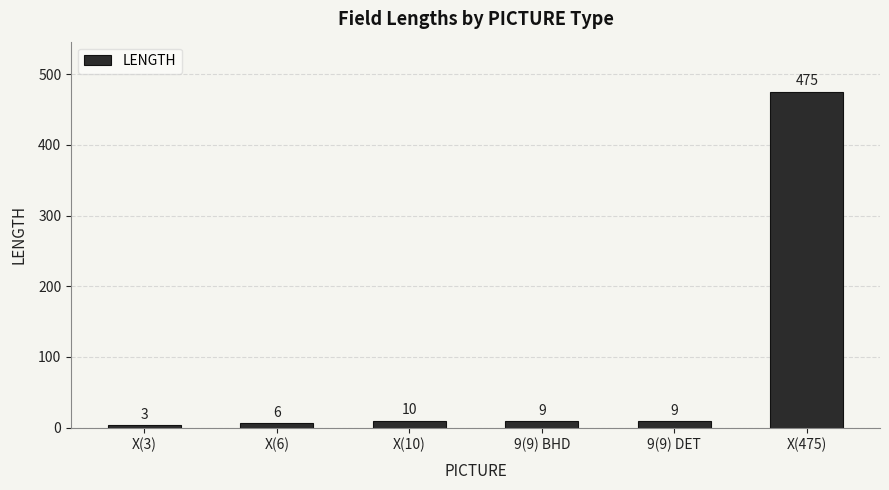

How many bars are there in total?

6